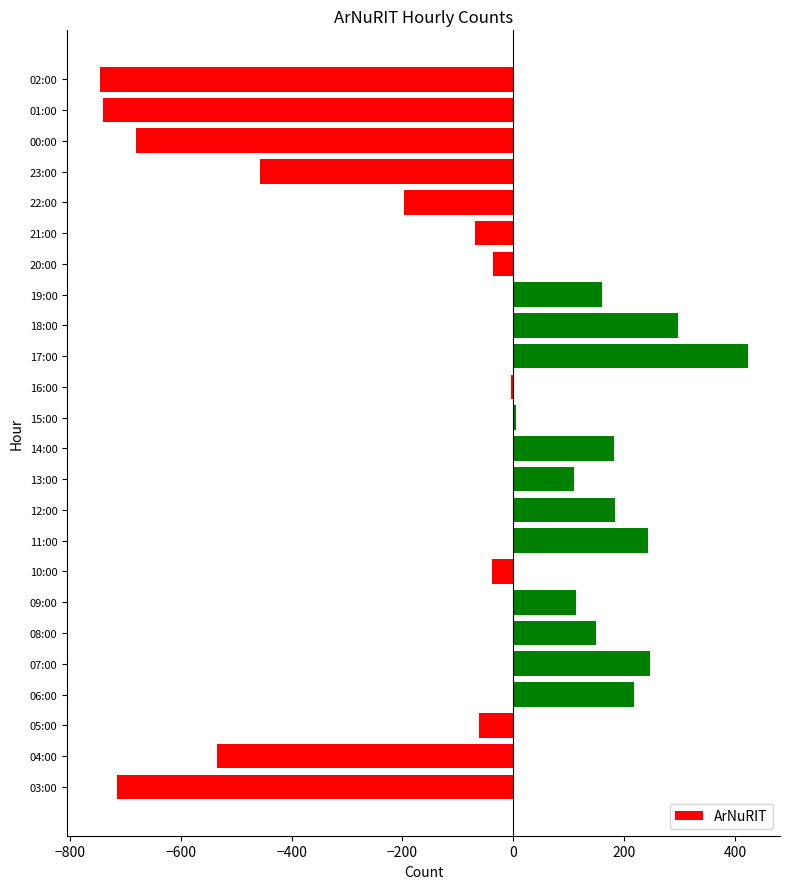

True or false: the data shows 218 at 06:00.

True